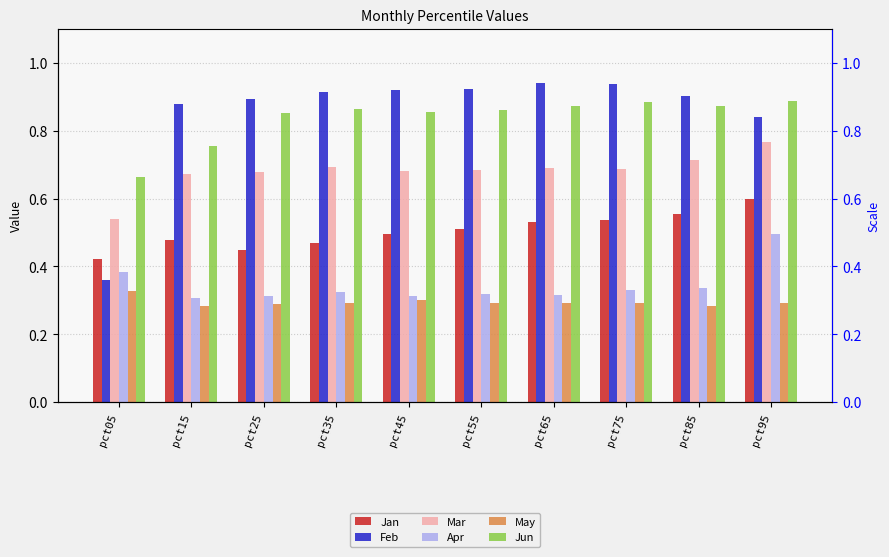

Is it true that Apr equals 0.3 at pct65?

True